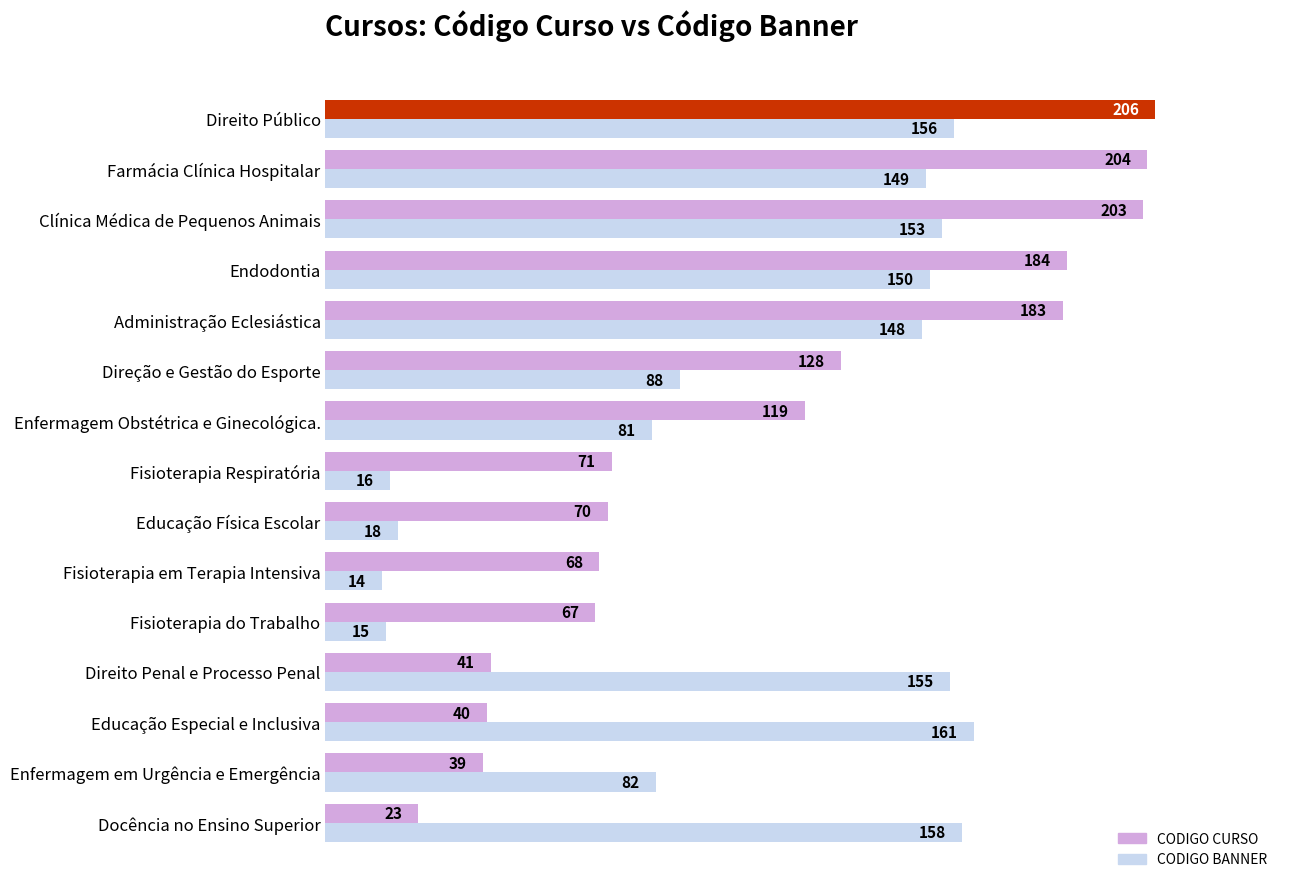

What is the sum of all CODIGO BANNER values?

1544